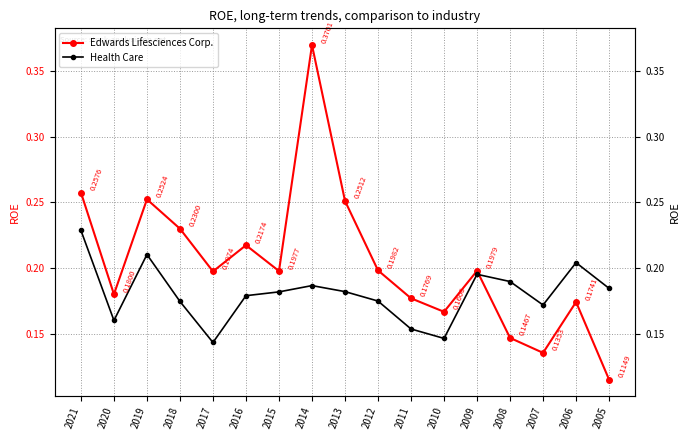

What is the value of the Edwards Lifesciences Corp. point at the 12th from the left?

0.2